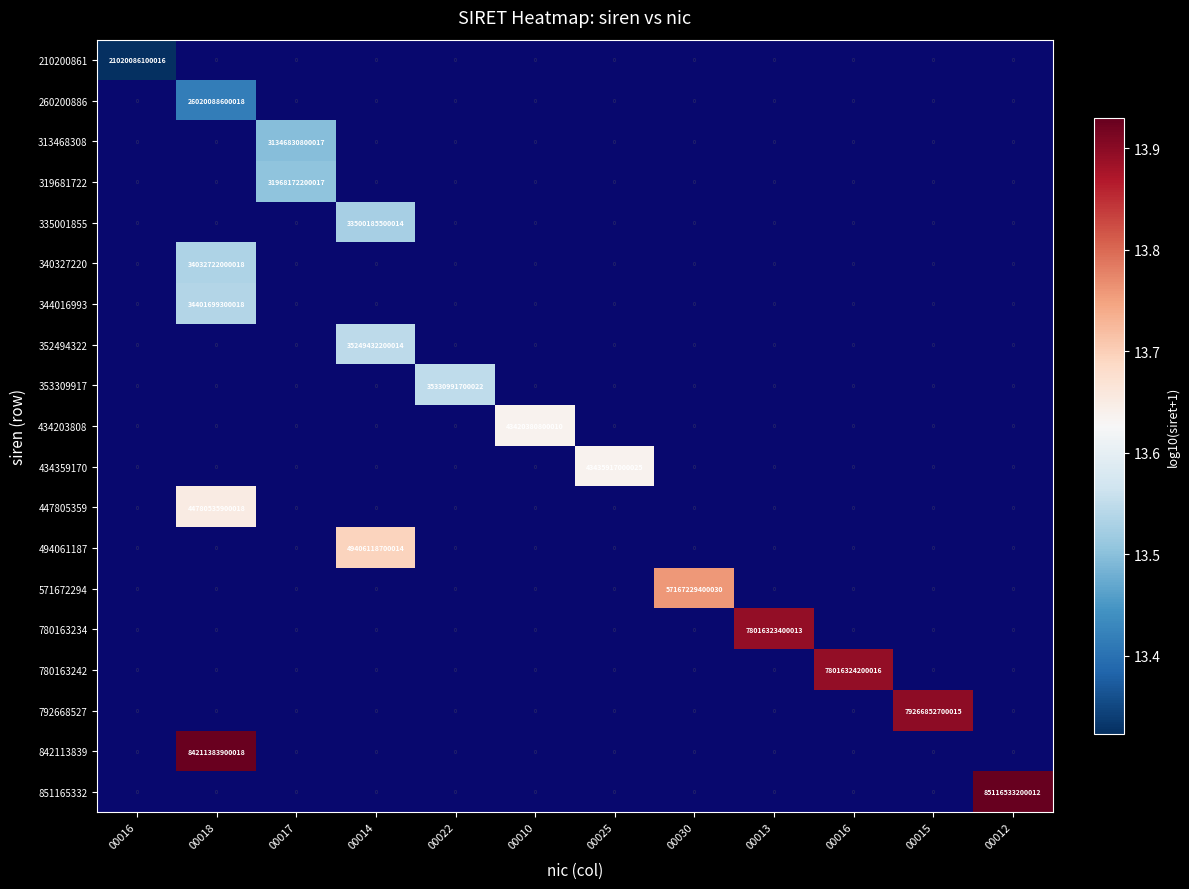

Rank the categories by 210200861 value from highest to lowest.

00016, 00018, 00017, 00014, 00022, 00010, 00025, 00030, 00013, 00016, 00015, 00012